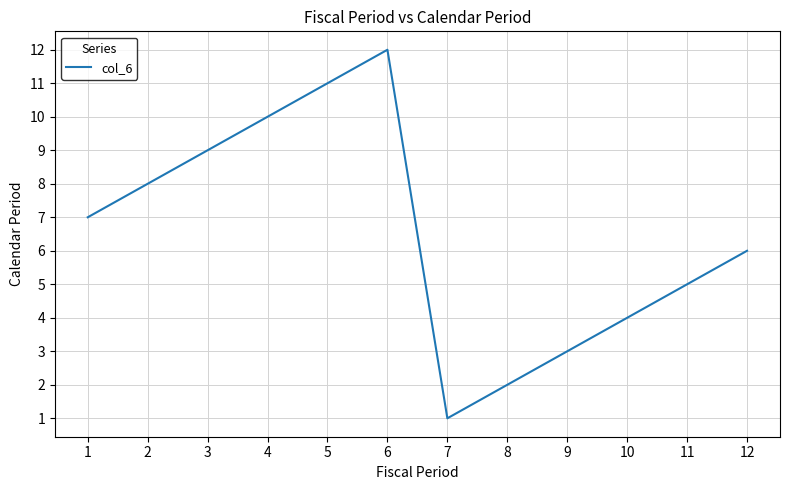

The value at 9 is 4. True or false?

False